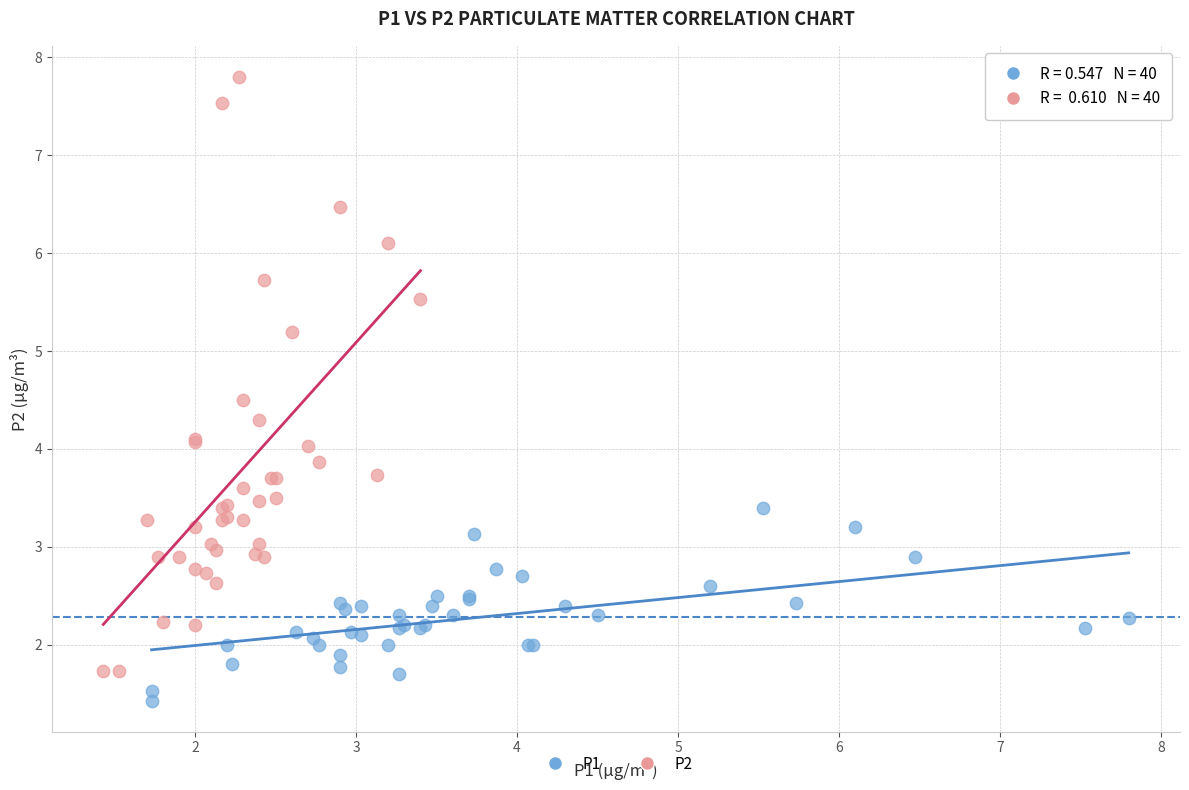

Which series has the largest Y range (max minus min)?

P2